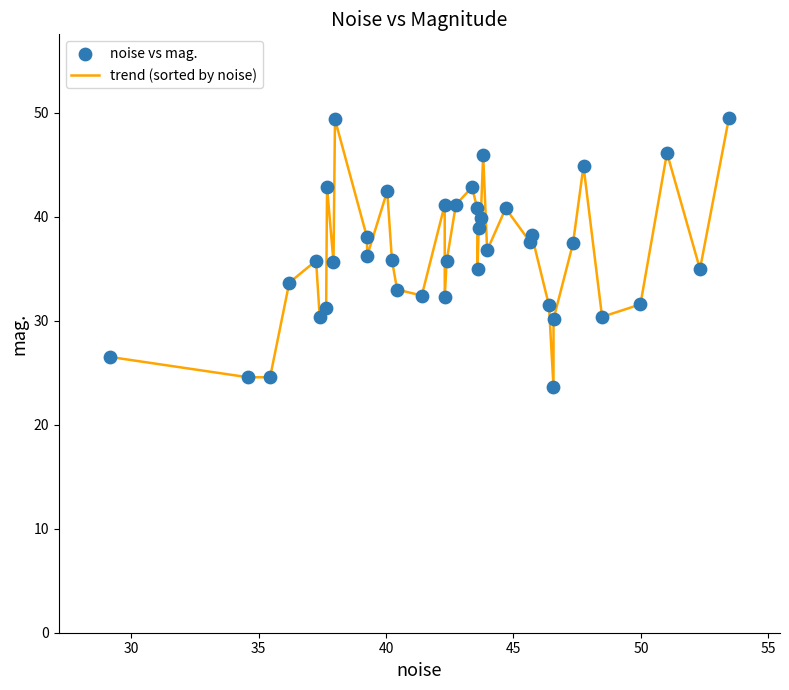

What is the greatest value displayed?

49.5